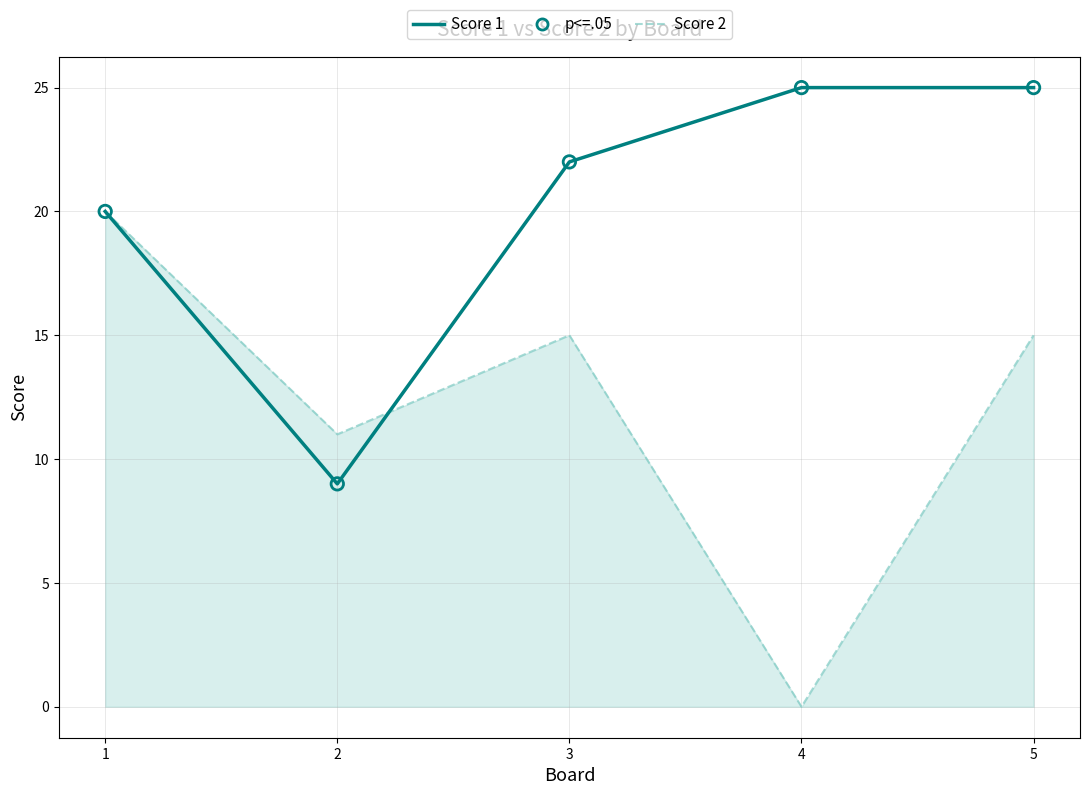

What is the total value across all series at 1?

40